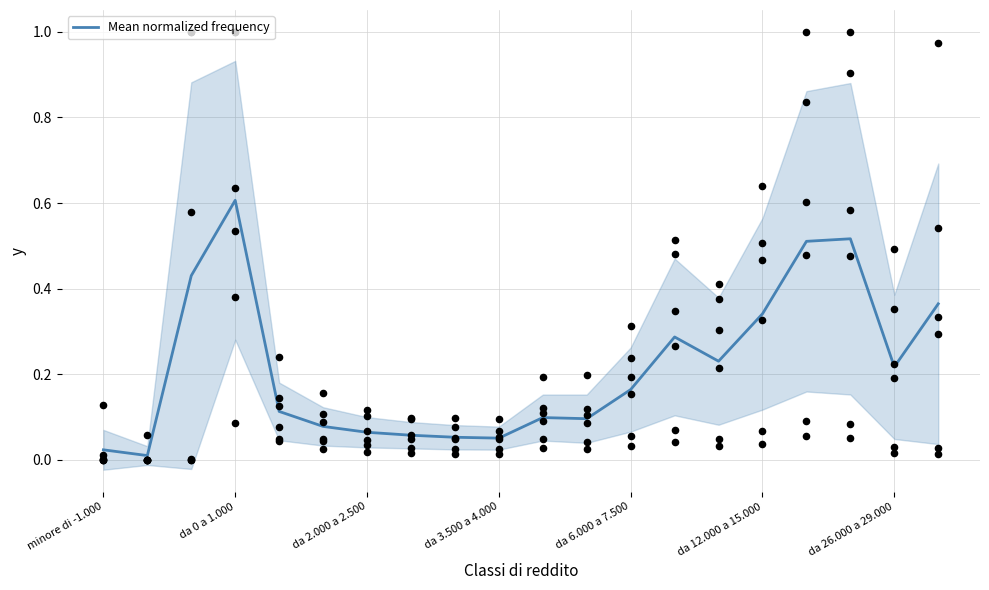

What is the change in value from 16 to 19?

-0.1